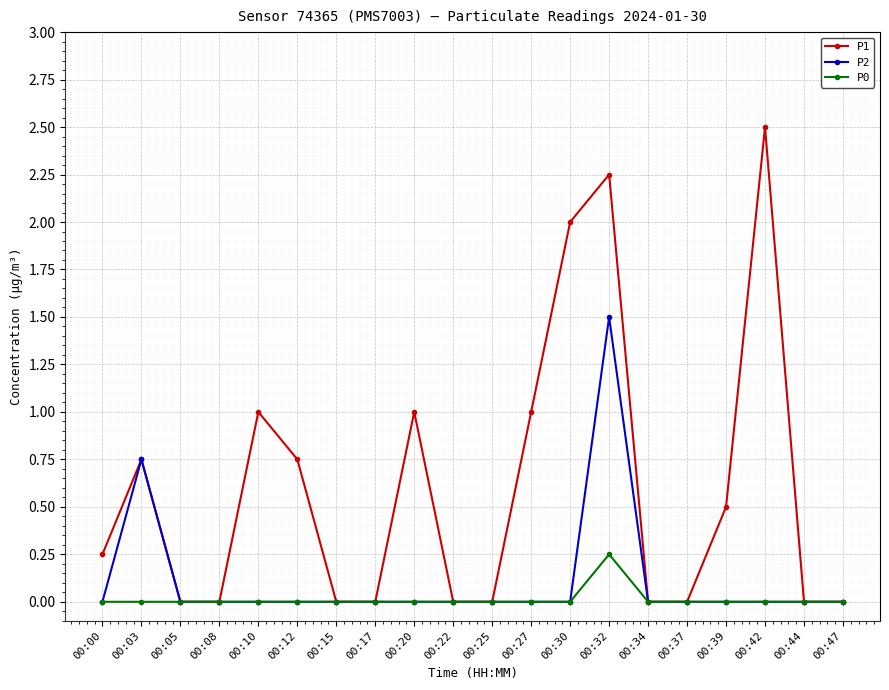

How many data points does each series have?

20